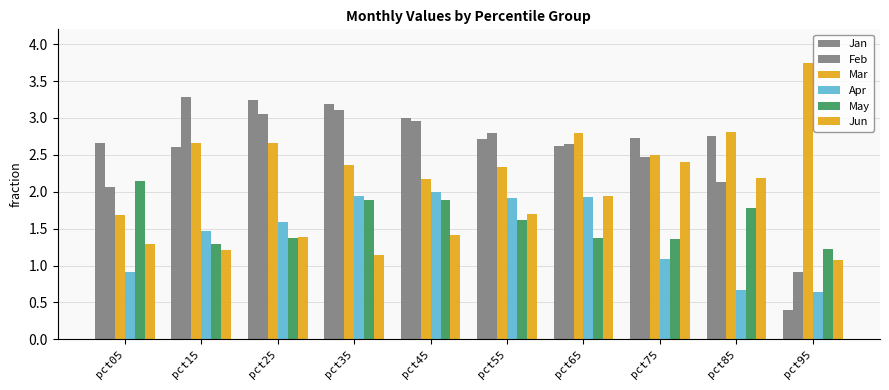

At which label does Apr reach its minimum?

pct95